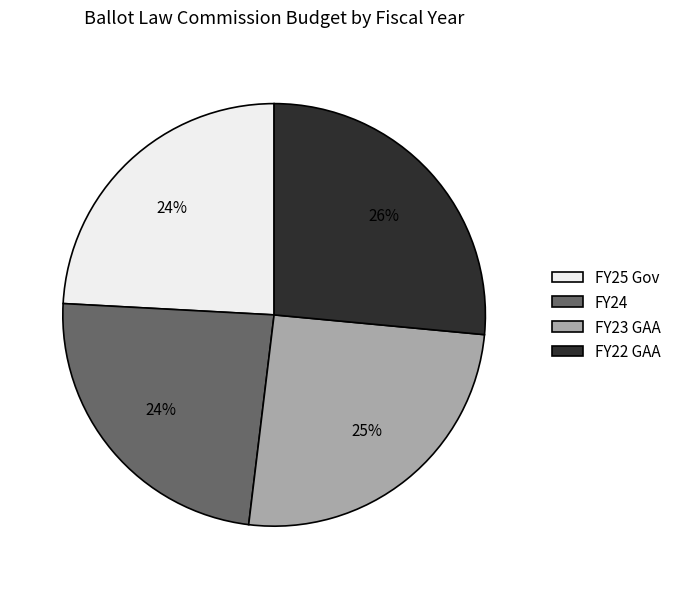

Count the number of slices in the pie.

4